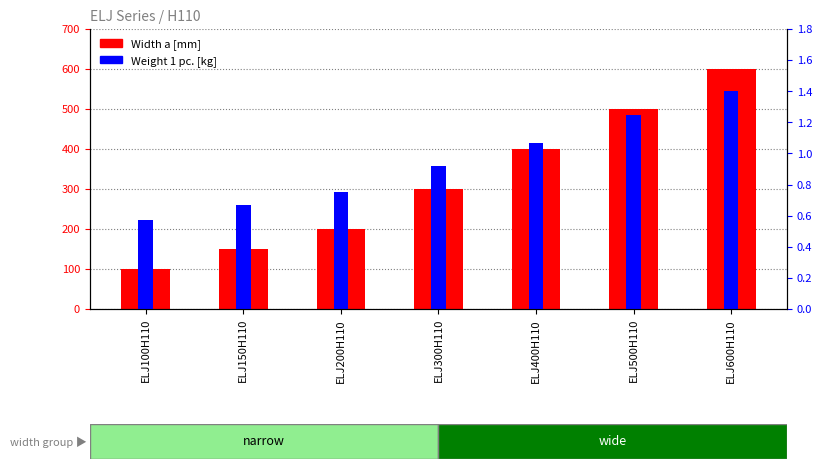

At which label does Width a [mm] first exceed 300?

ELJ400H110